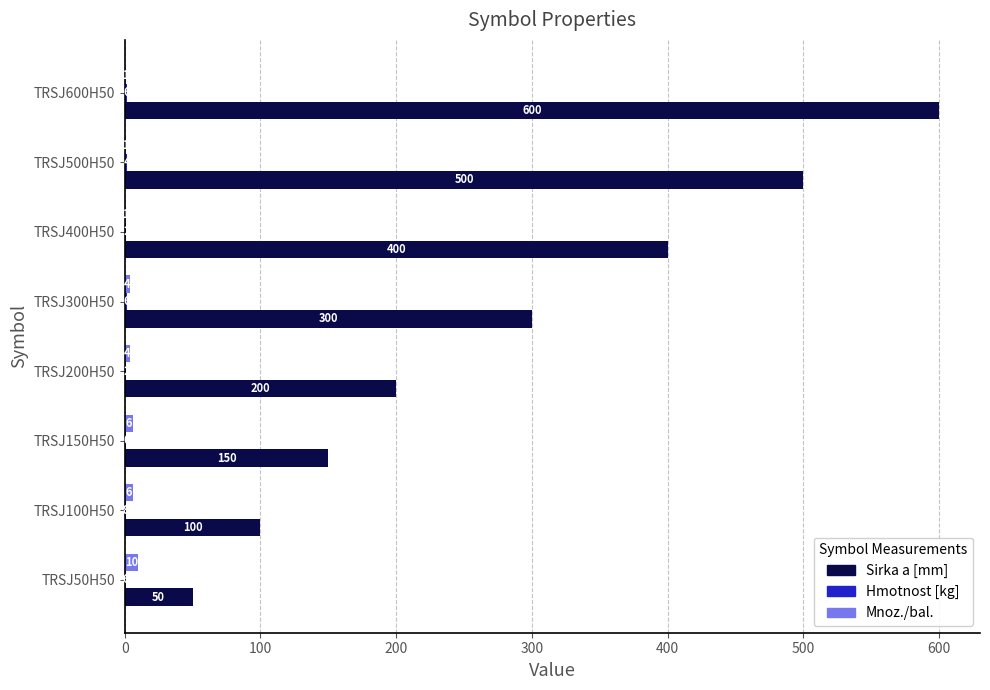

How many series are shown in this chart?

3